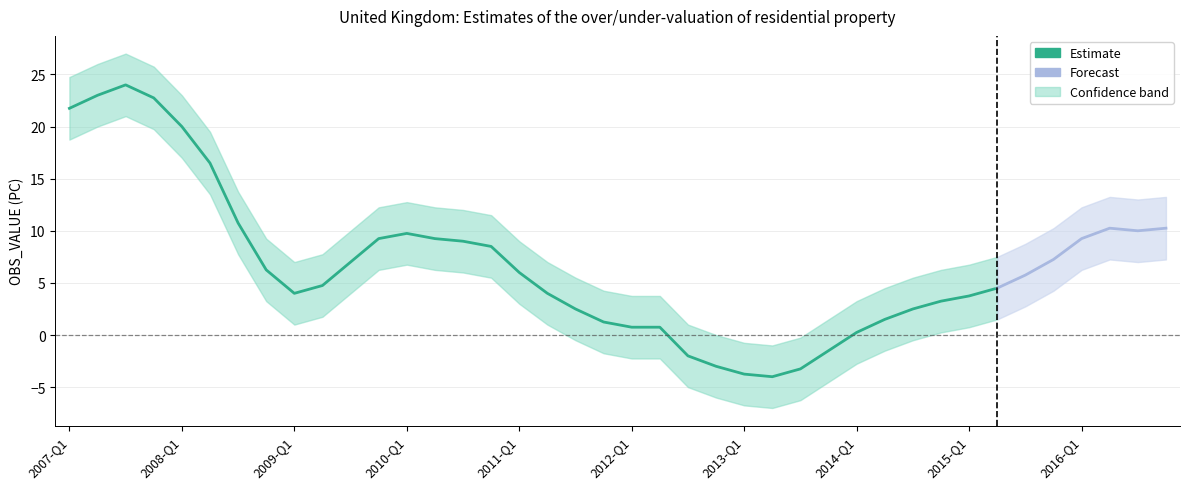

List the series in order of their overall mean, highest first.

upper_band, OBS_VALUE, lower_band